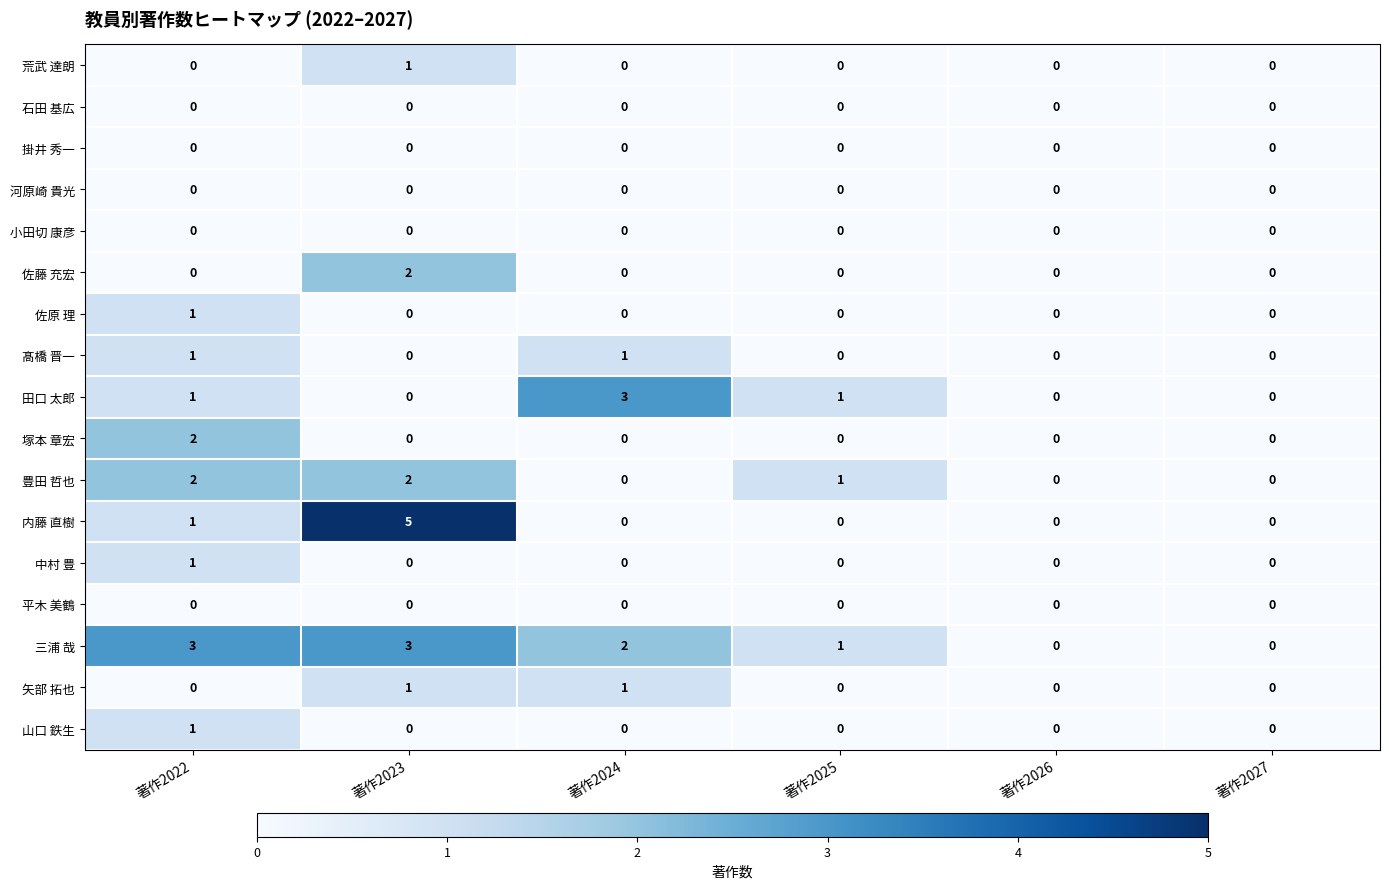

The 髙橋 晋一 series shows -1 at 著作2025. True or false?

False